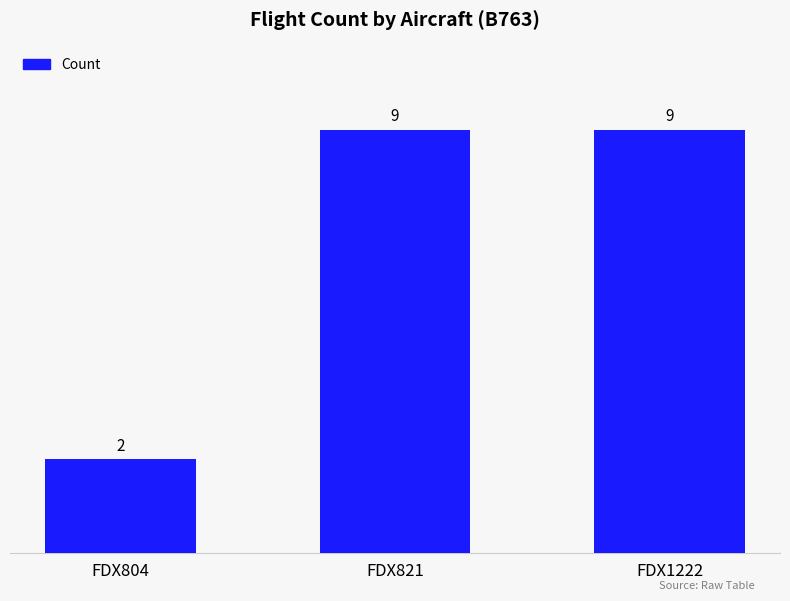

At which category does the chart reach its minimum across all series?

FDX804